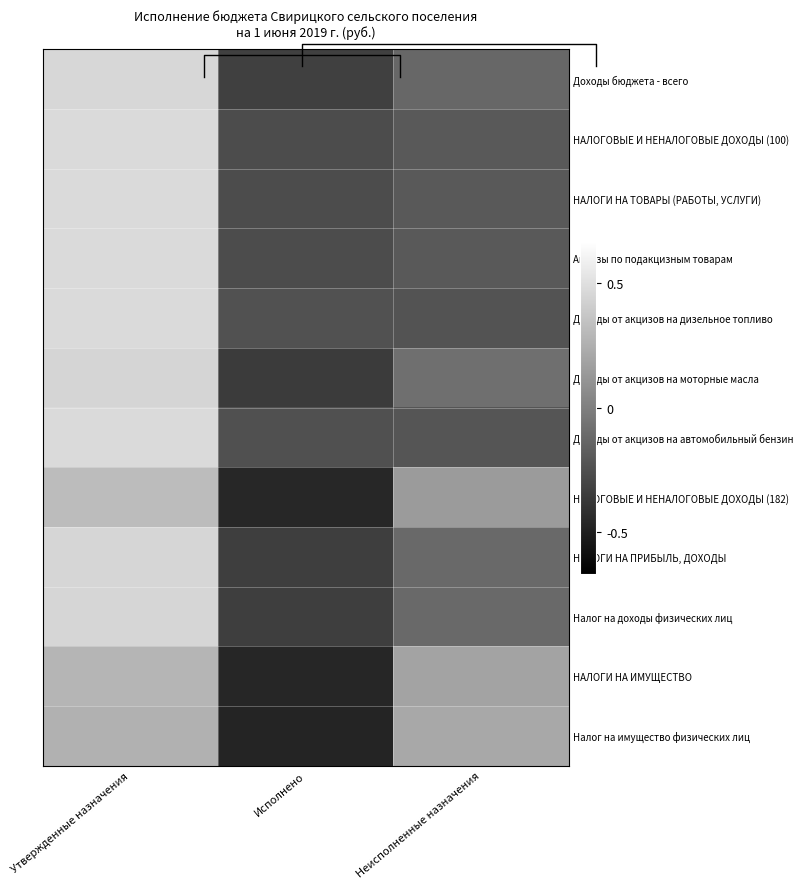

At which label does НАЛОГИ НА ТОВАРЫ (РАБОТЫ, УСЛУГИ) first exceed 0?

Утвержденные назначения